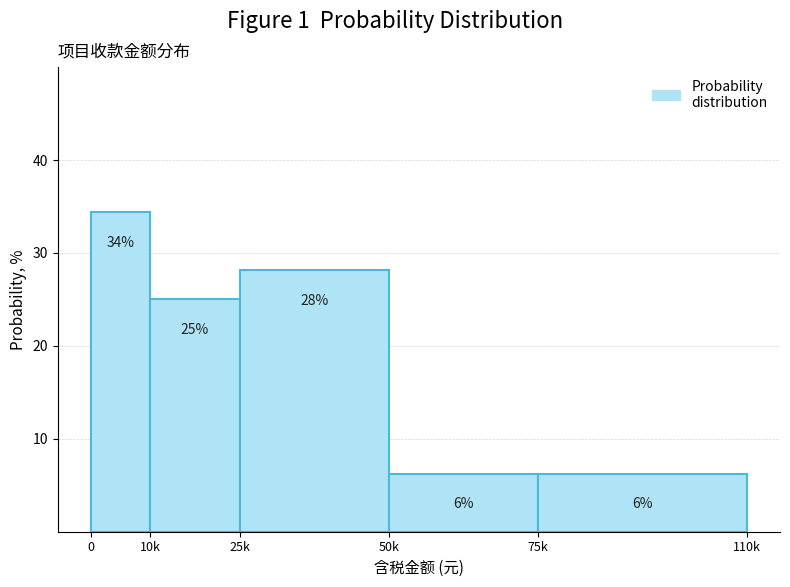

How many bars are there in total?

5